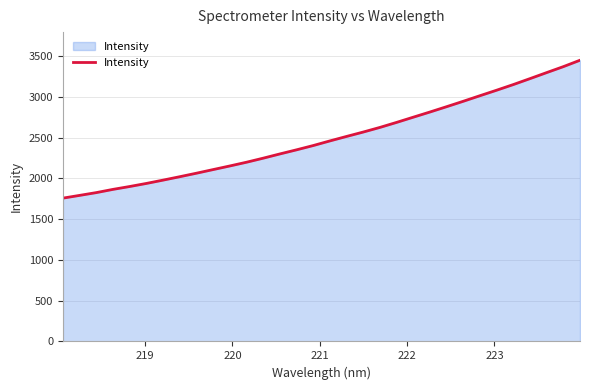

What is the maximum value shown in the chart?

3447.6